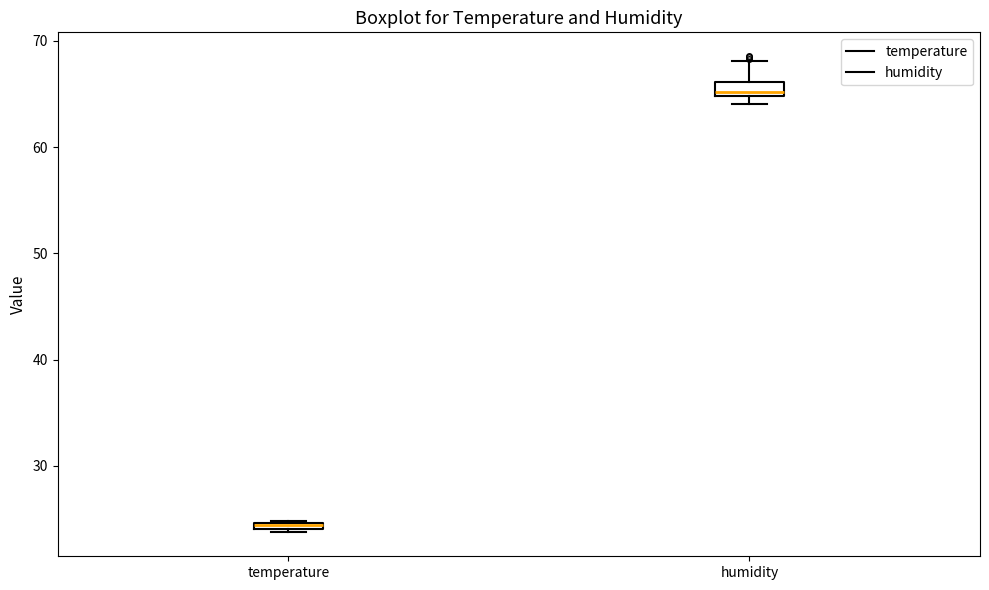

Where does the upper whisker of the box for humidity end on the y-axis? The values are not printed on the chart, so give them approximately, as read against the axis.

68